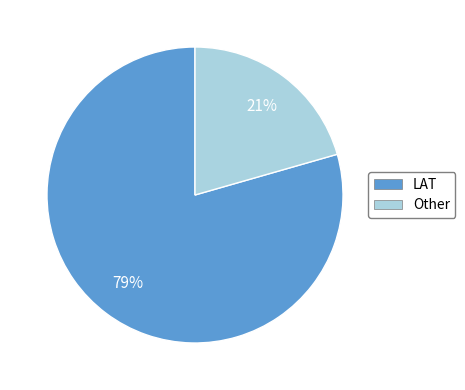

Combined, do LAT and Other account for over 50%?

Yes